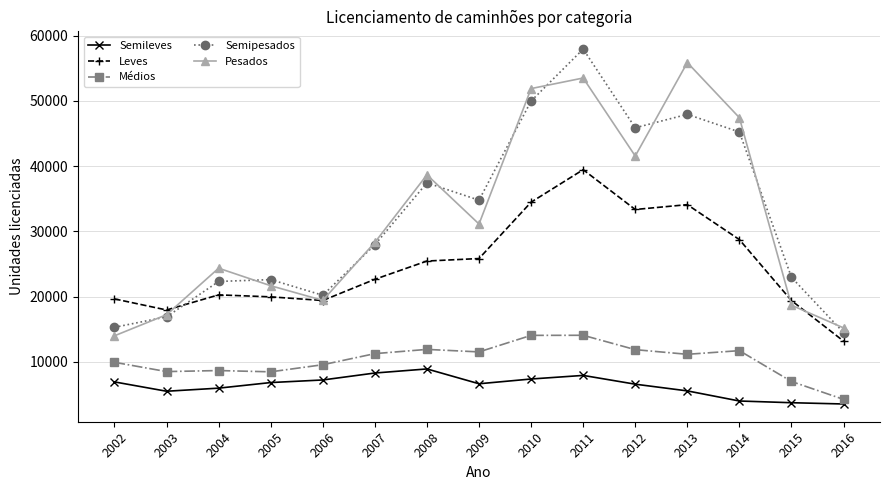

What is the greatest value displayed?

57954